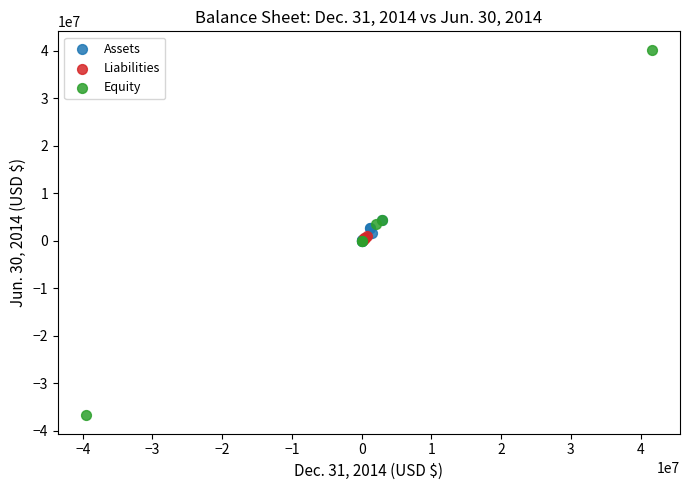

Which series reaches the maximum Y coordinate?

Equity